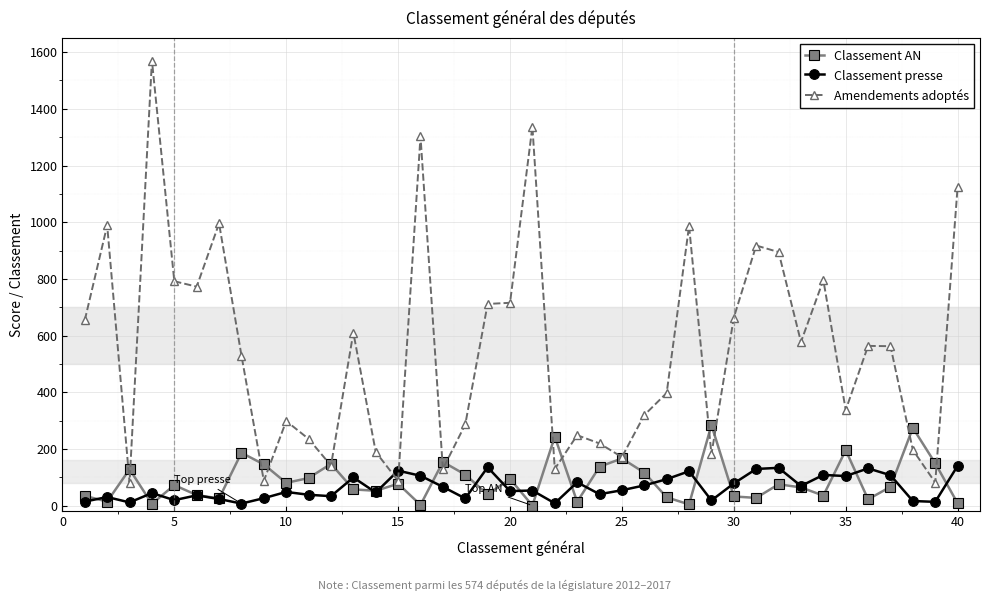

True or false: Classement presse and Amendements adoptés cross at least once.

True